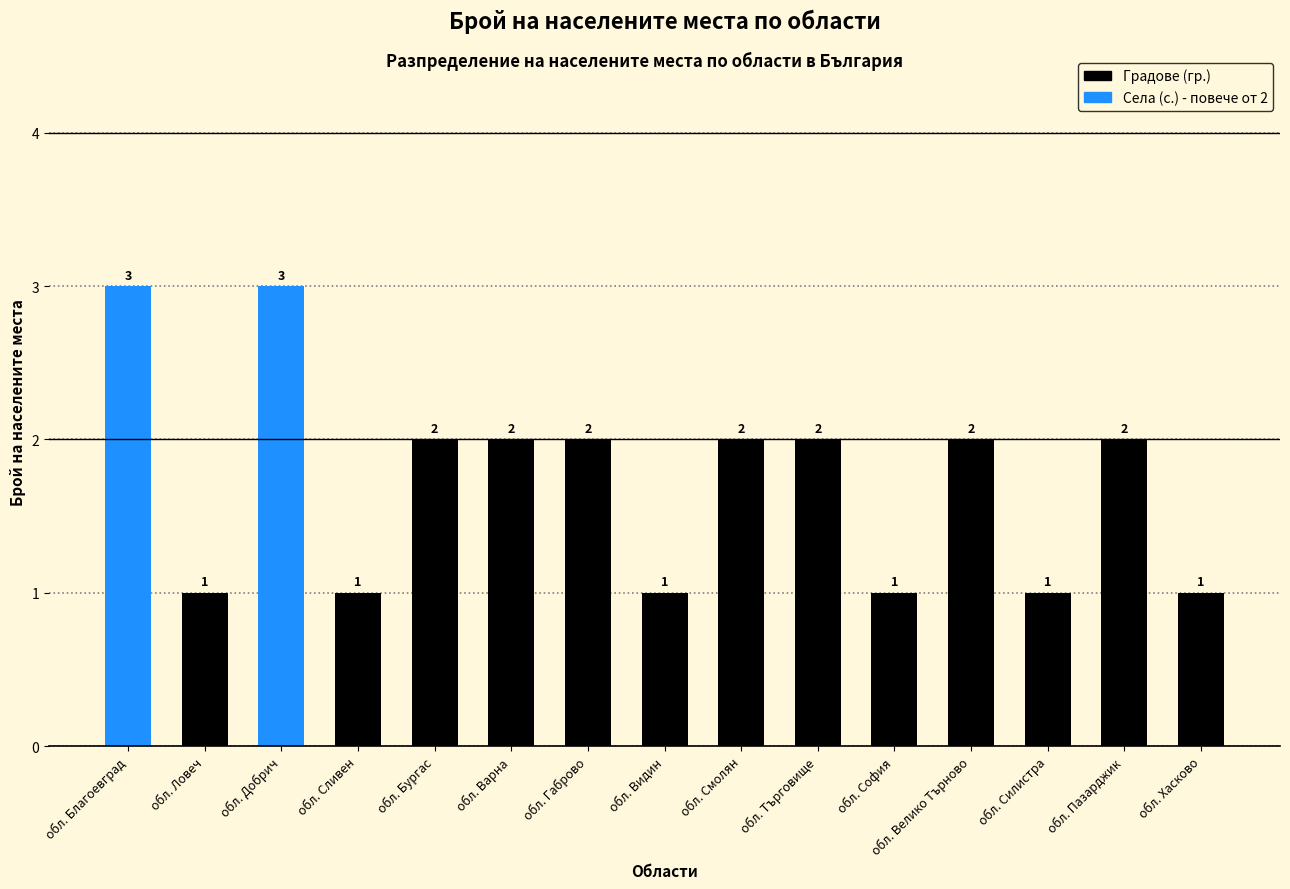

Does the chart contain stacked bars?

No